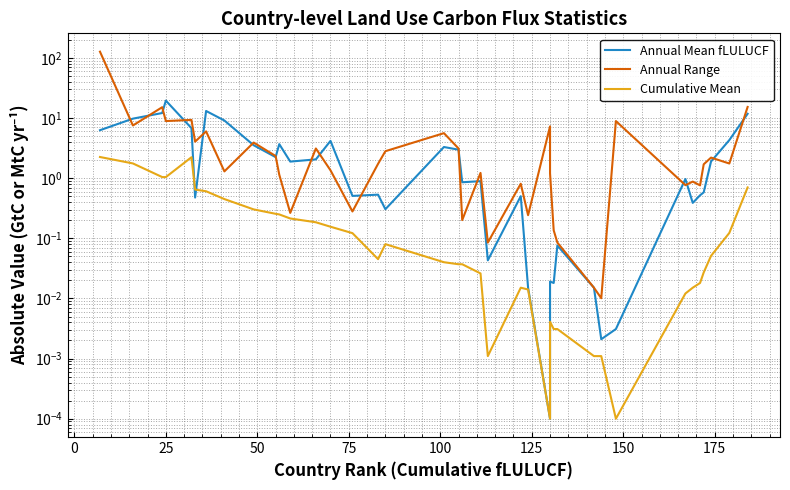

In Cumulative Mean, how many points are lower than both neighbors (excluding endpoints)?

5